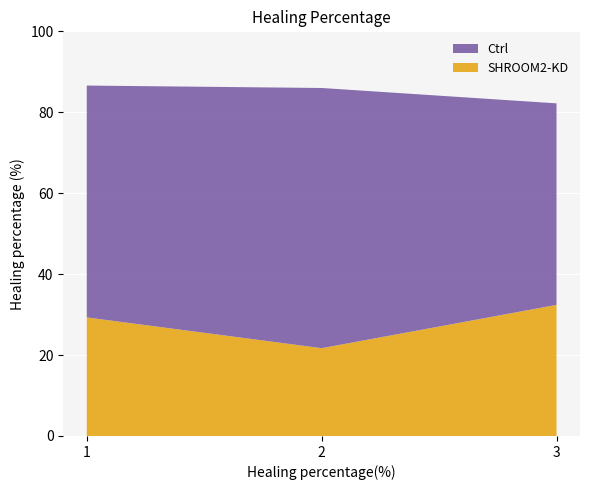

Reading left to right, what are all the values shown in this chart?

Ctrl: 1=57.3	2=64.3	3=49.8
SHROOM2-KD: 1=29.3	2=21.7	3=32.4